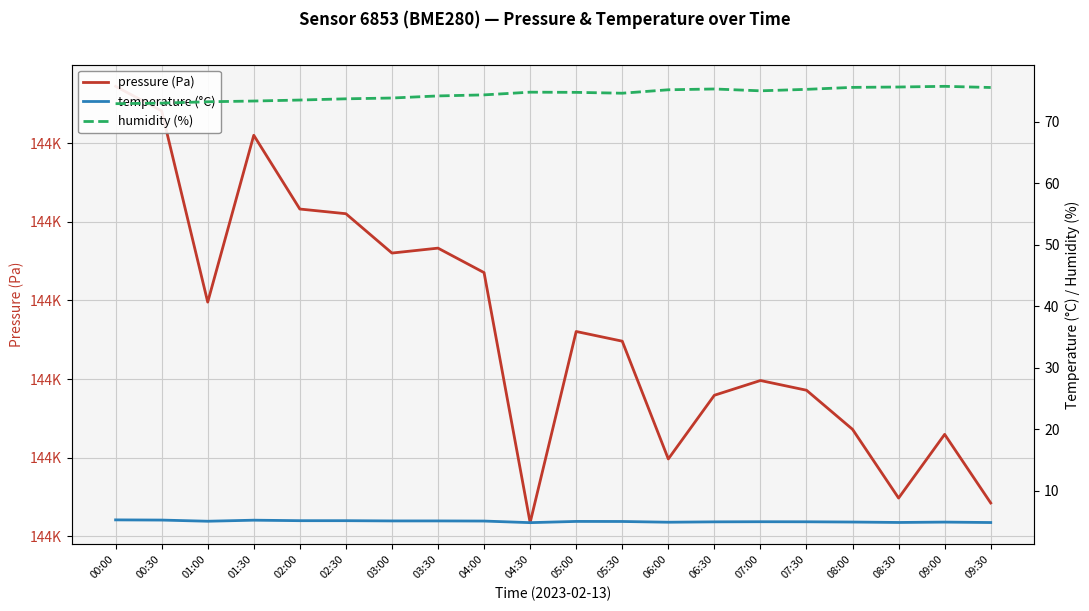

Is the value of pressure at 09:30 greater than the value of humidity at 09:00?

Yes